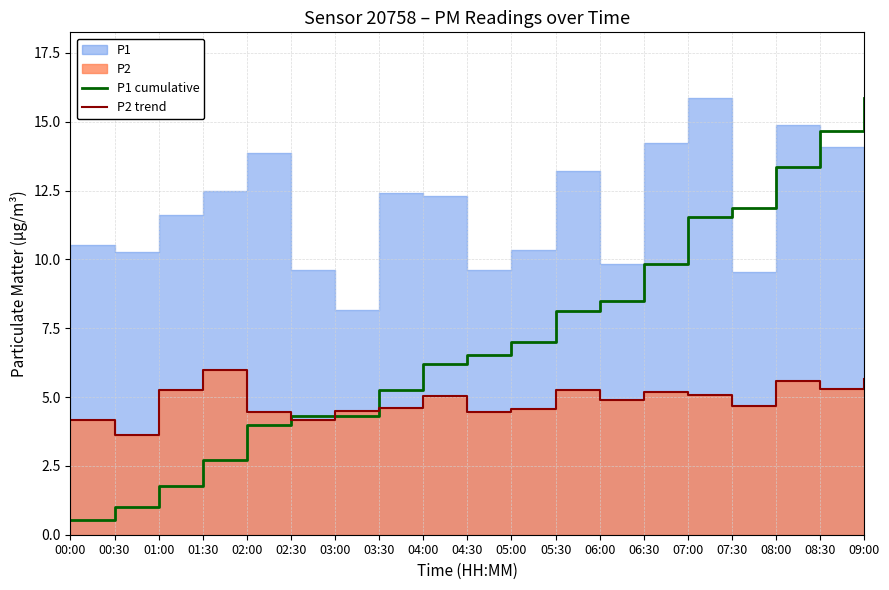

What is the approximate value of P2 trend at 07:30?

4.7